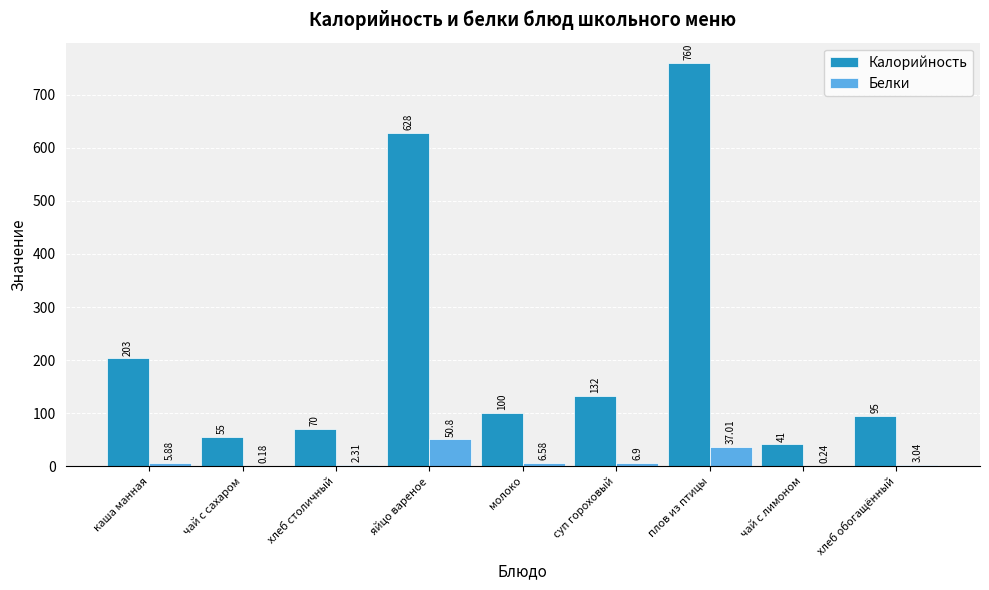

What is the total value across all series at чай с лимоном?

41.2